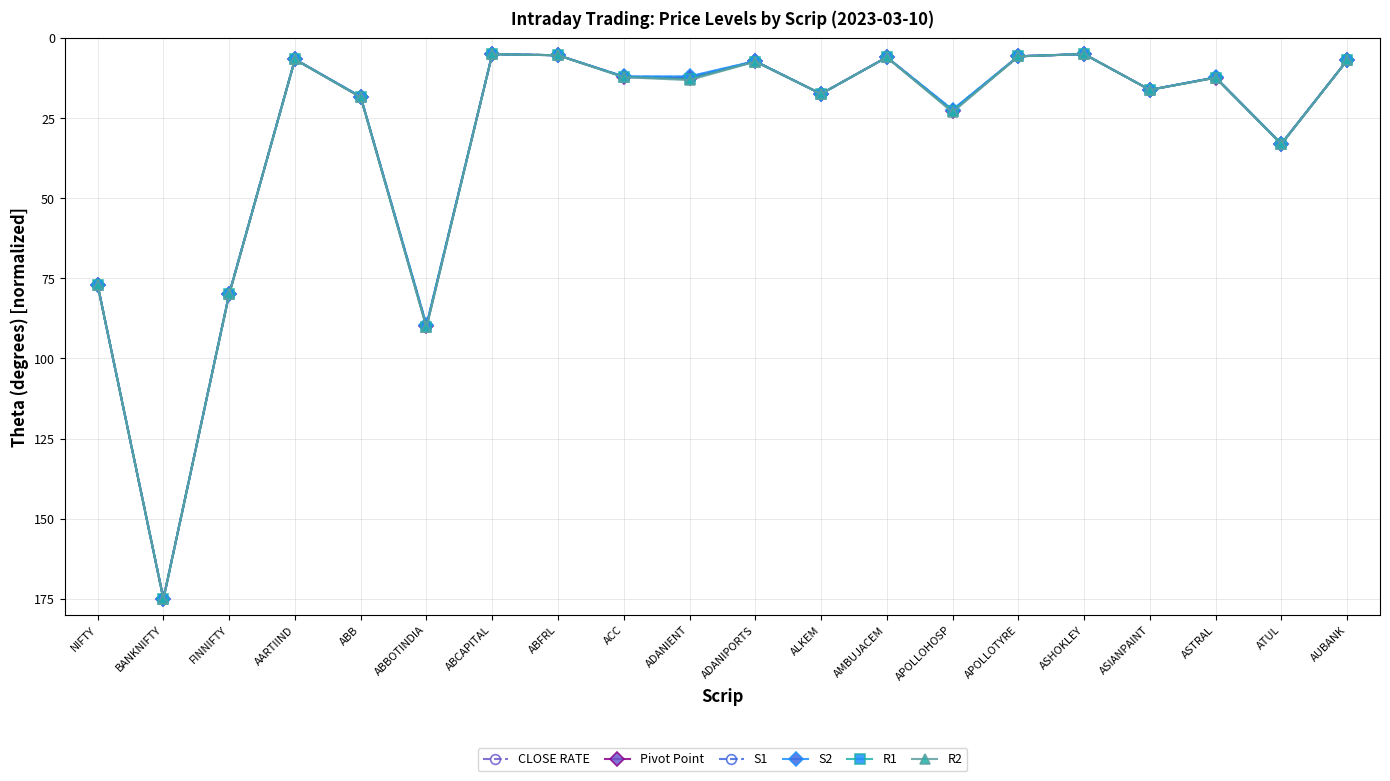

At how many categories does at least one series exceed 45?

4